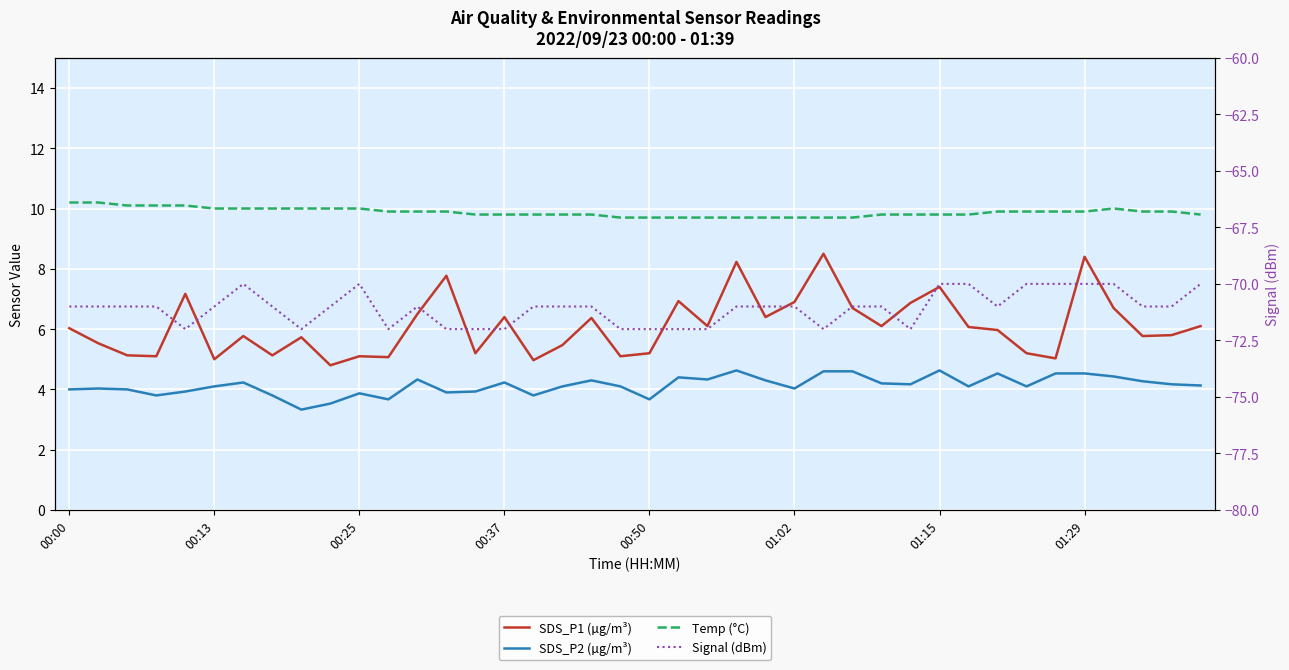

How many lines are shown in the chart?

4